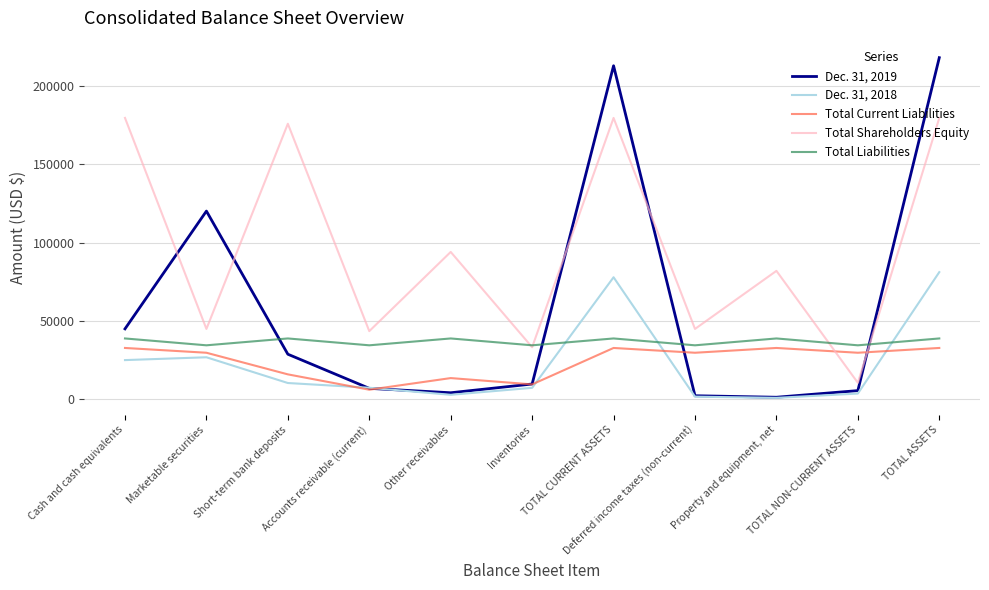

What is the sum of all Dec. 31, 2018 values?

241729